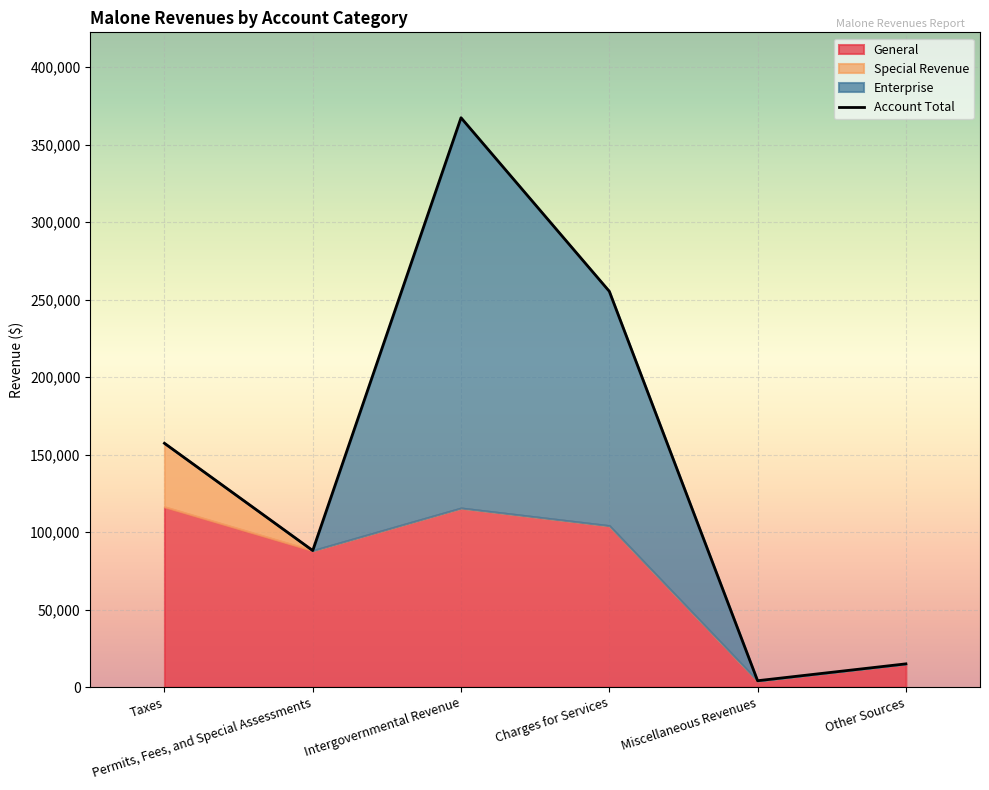

True or false: there are more than 1 points higher than both neighbors.

False